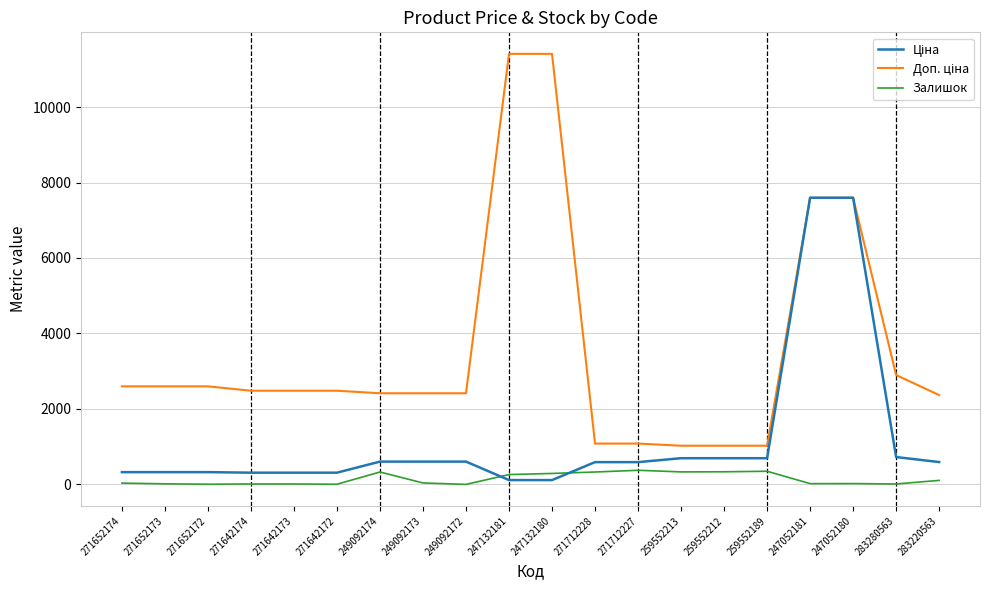

Is it true that Залишок equals 374.0 at 271712227?

True